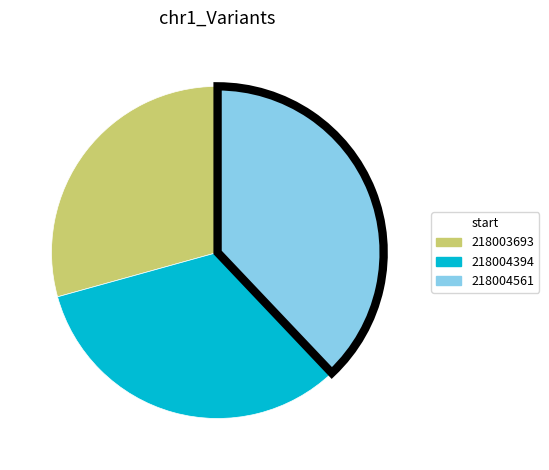

Count the number of slices in the pie.

3